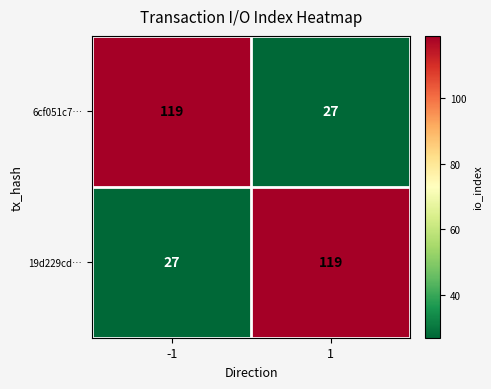

What is the spread (max minus min) of values at -1?

92